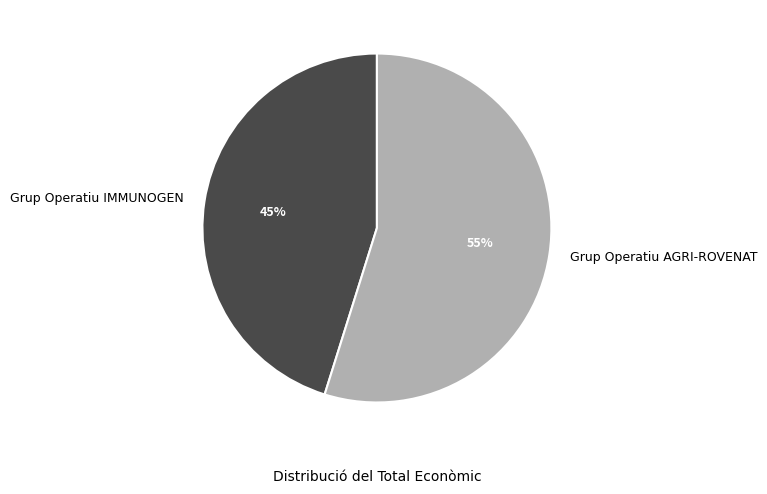

The Grup Operatiu AGRI-ROVENAT slice represents 55% of the pie. True or false?

True